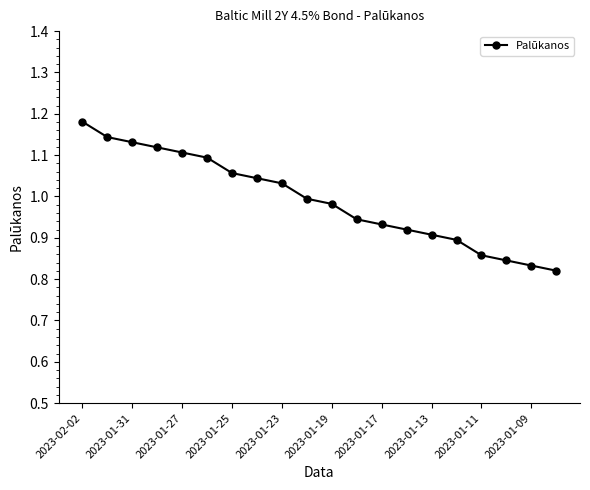

What is the sum of all values?

19.8